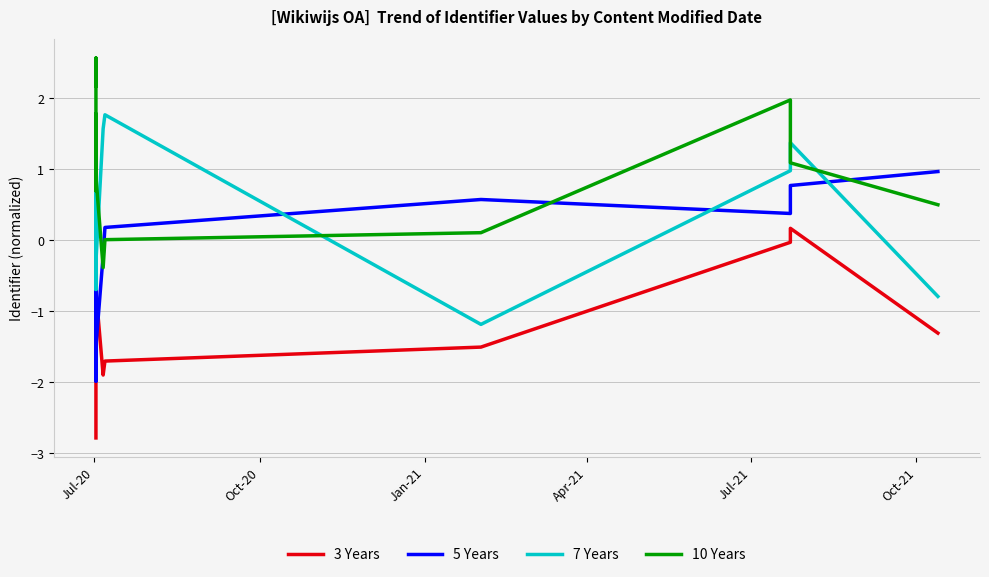

How many times do 5 Years and 3 Years cross each other?

4